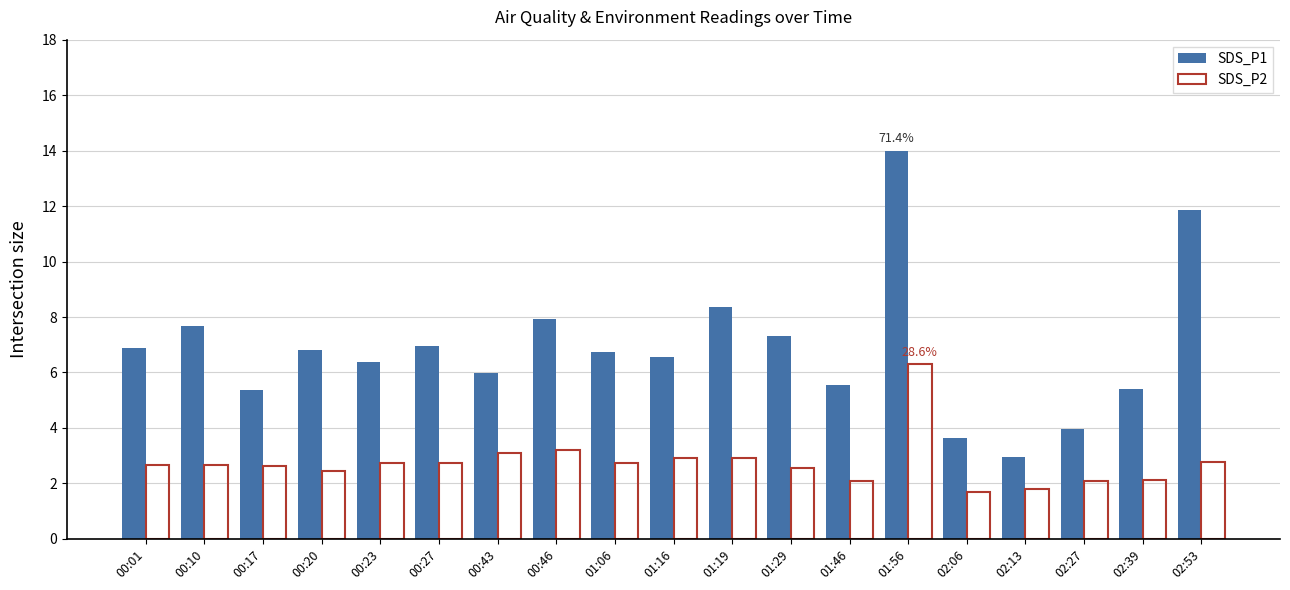

List the series in order of their peak value, highest first.

SDS_P1, SDS_P2